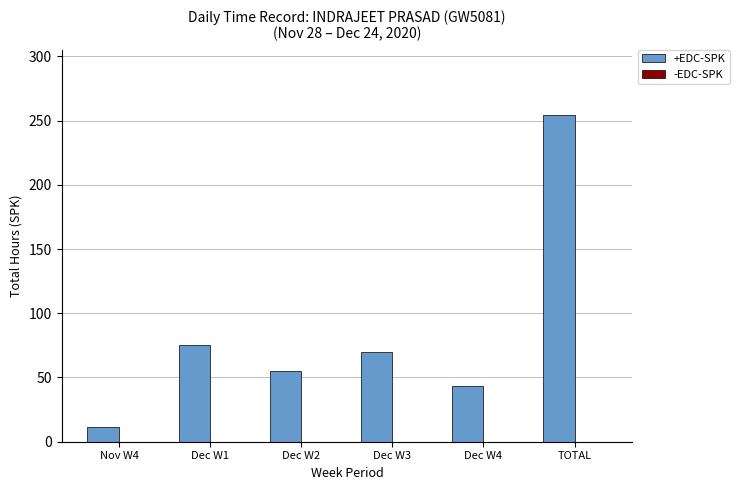

How many distinct data groups are displayed?

1